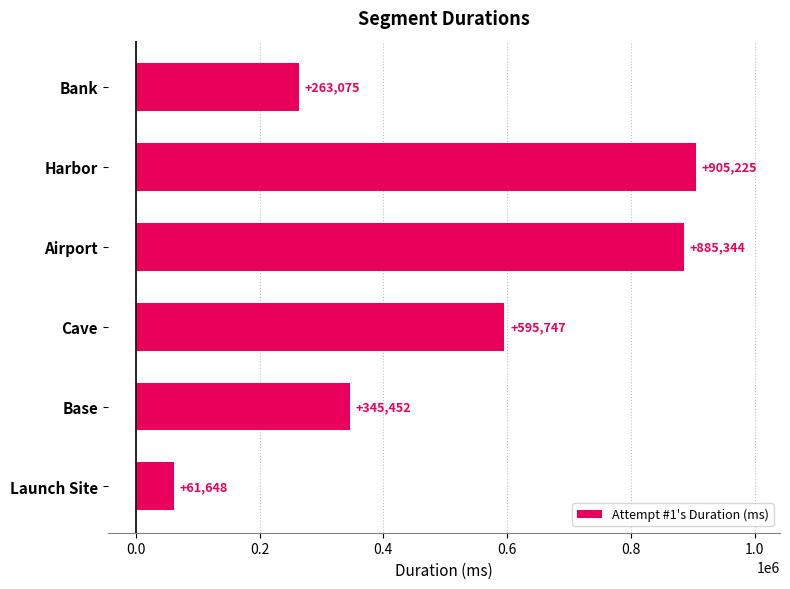

Where is the data nearest to the value 483436?

Cave